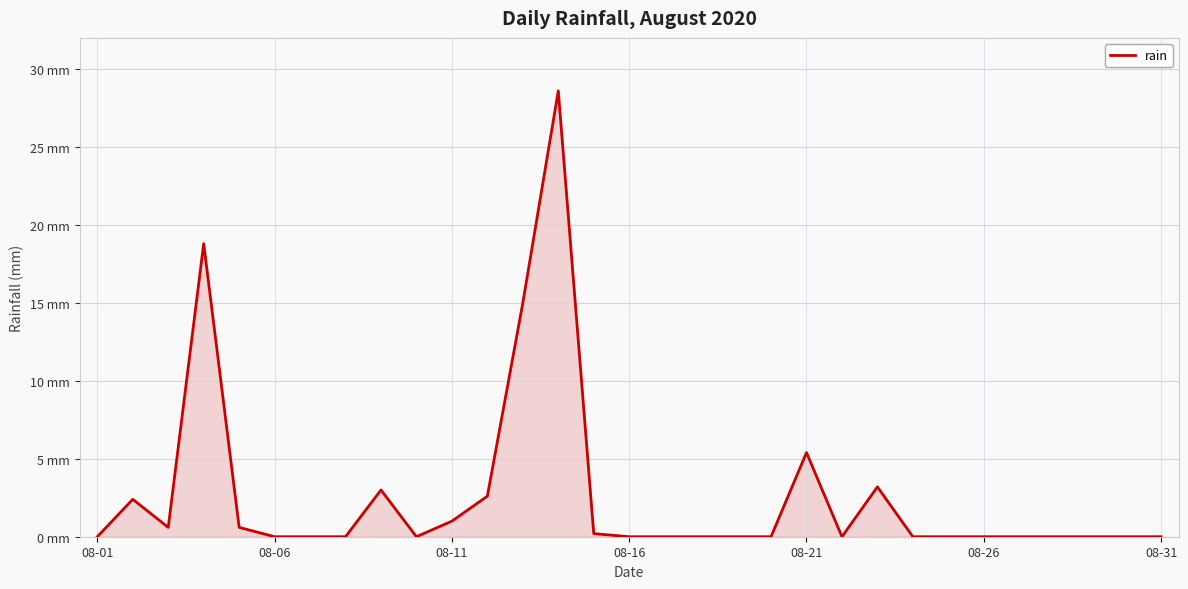

Is this an area chart (filled region under the line)?

Yes